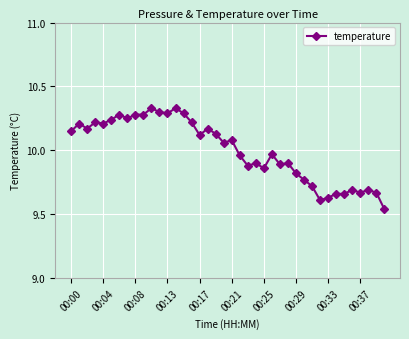

True or false: the data has more than 0 interior local peaks.

True